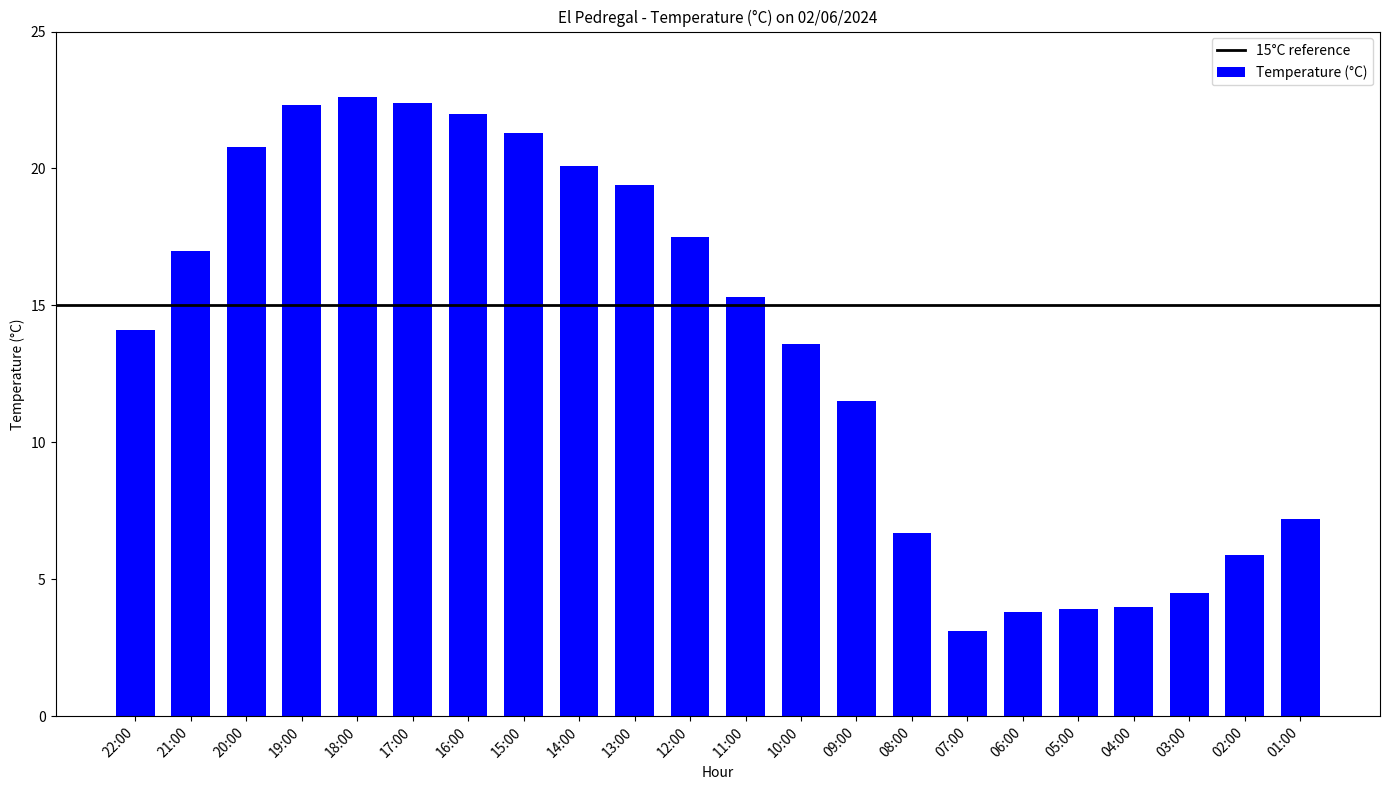

What is the approximate value at 02:00?

5.9